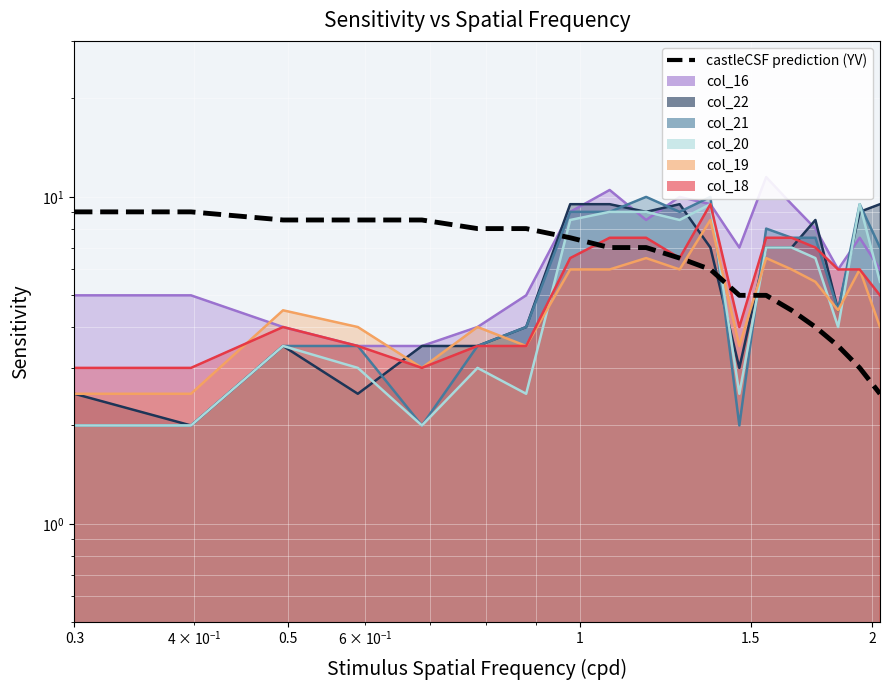

What is the sum of all values?

121.0